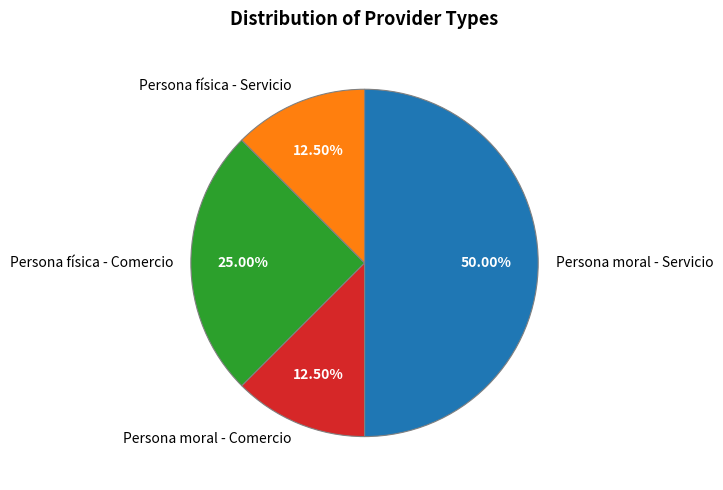

Do Persona física - Servicio and Persona moral - Comercio together represent more than half of the pie?

No